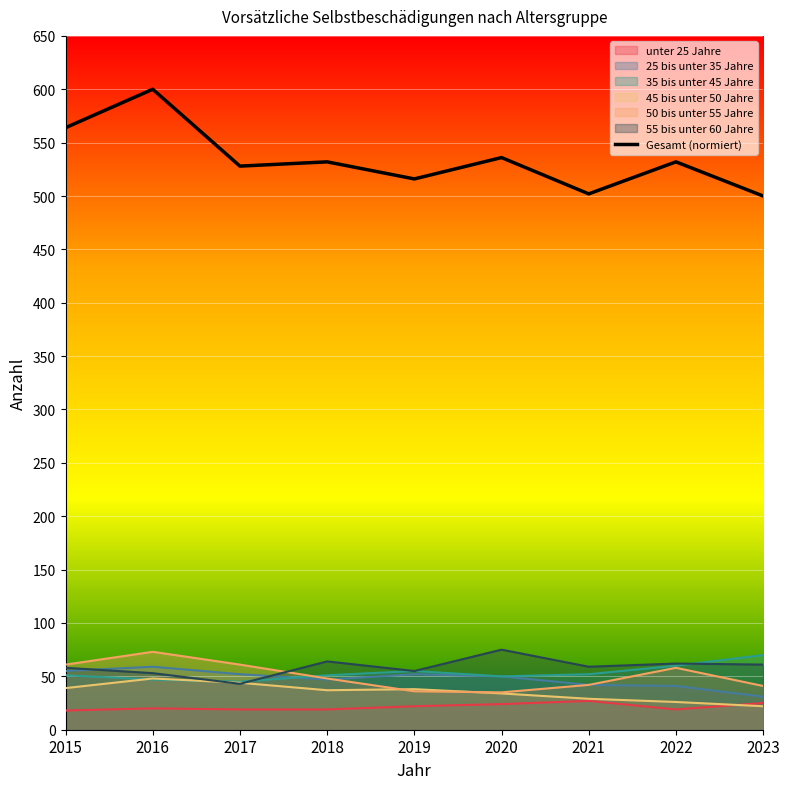

How many lines are shown in the chart?

7